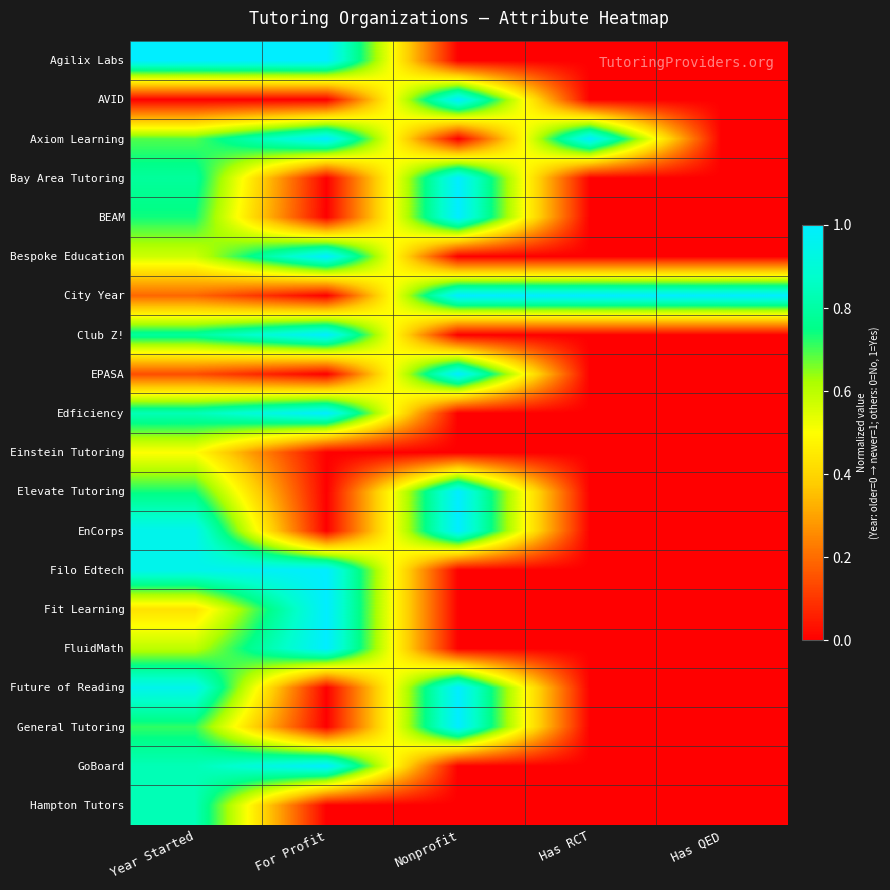

How many distinct data groups are displayed?

20